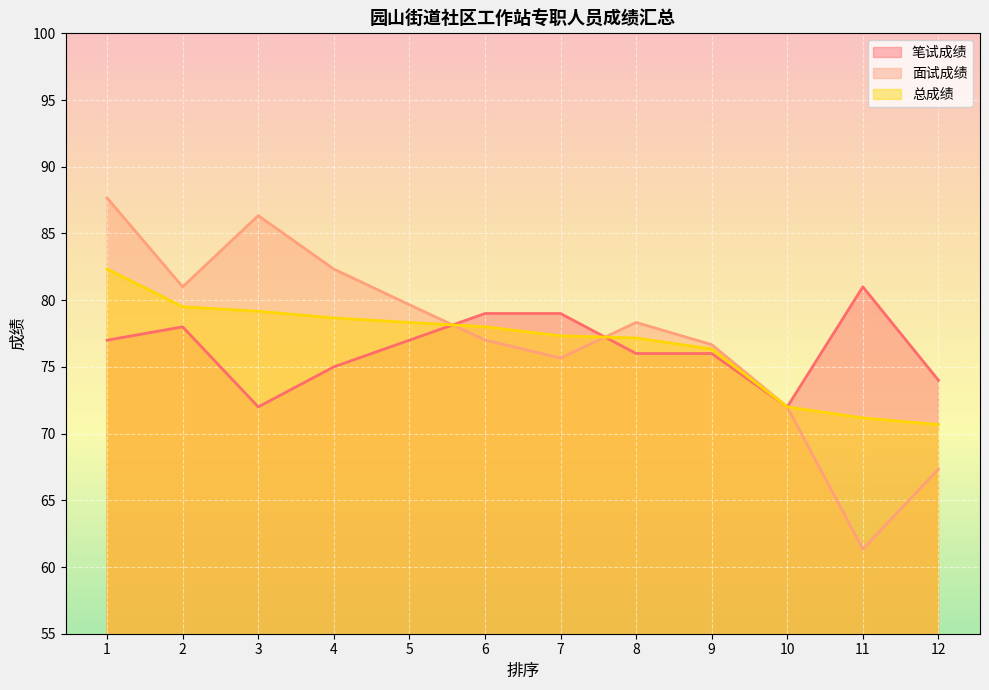

Reading right to left, extract all data points from this chart.

笔试成绩: 74.0	81.0	72.0	76.0	76.0	79.0	79.0	77.0	75.0	72.0	78.0	77.0
面试成绩: 67.3	61.3	72.0	76.7	78.3	75.7	77.0	79.7	82.3	86.3	81.0	87.7
总成绩: 70.7	71.2	72.0	76.3	77.2	77.3	78.0	78.3	78.7	79.2	79.5	82.3